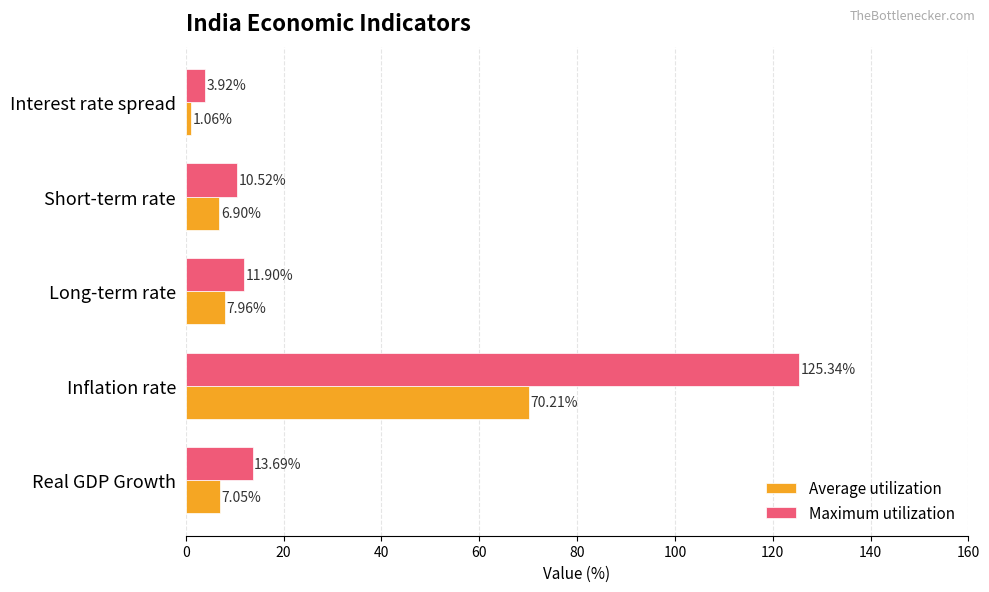

Is the value of Maximum utilization at Real GDP Growth greater than the value of Average utilization at Real GDP Growth?

Yes